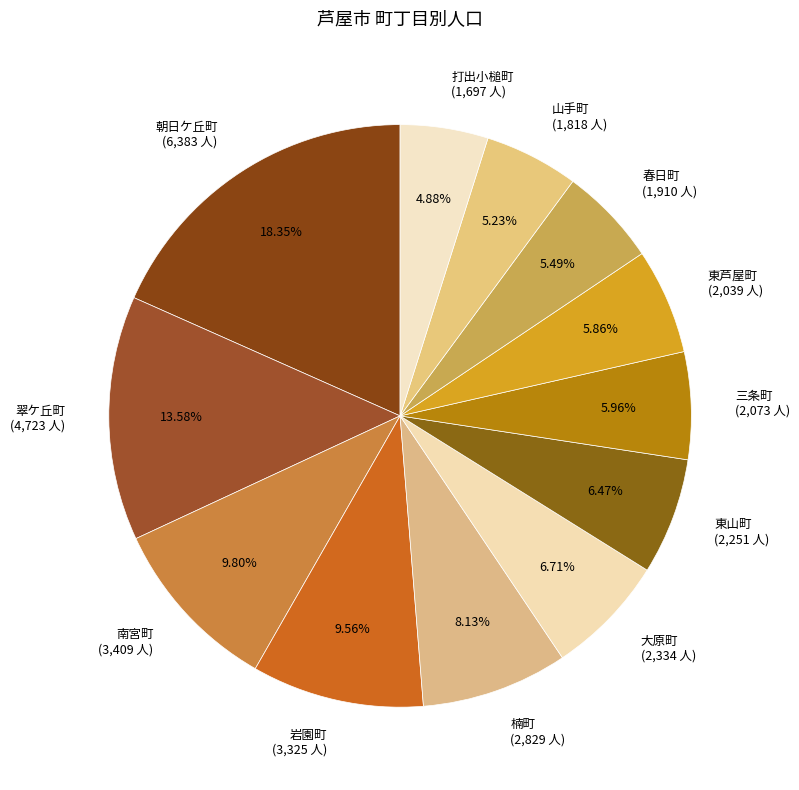

To the nearest percent, what percentage of the pie is 朝日ケ丘町?

18%